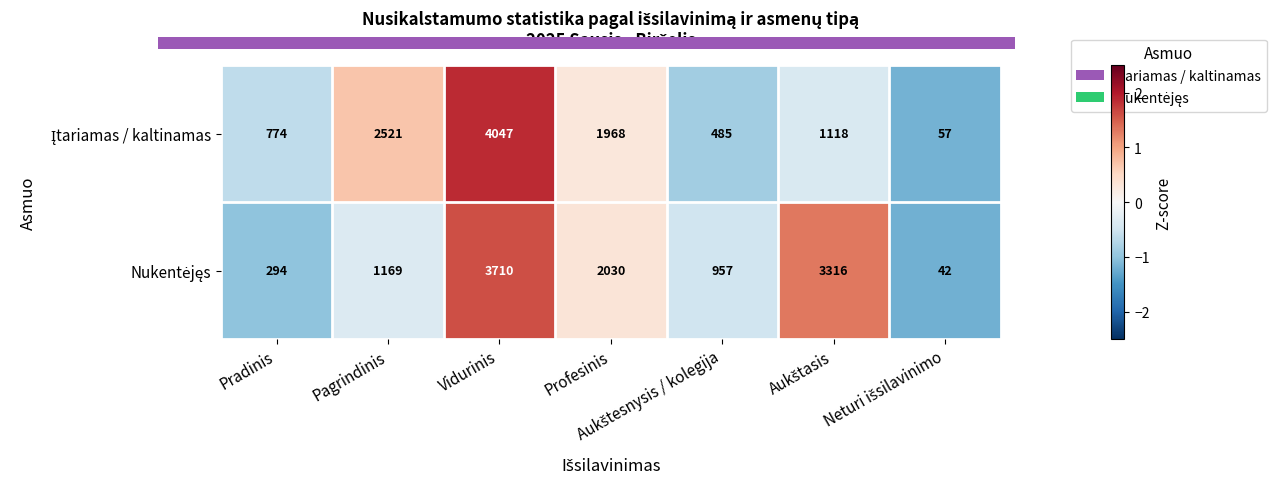

What is the maximum value shown in the chart?

4047